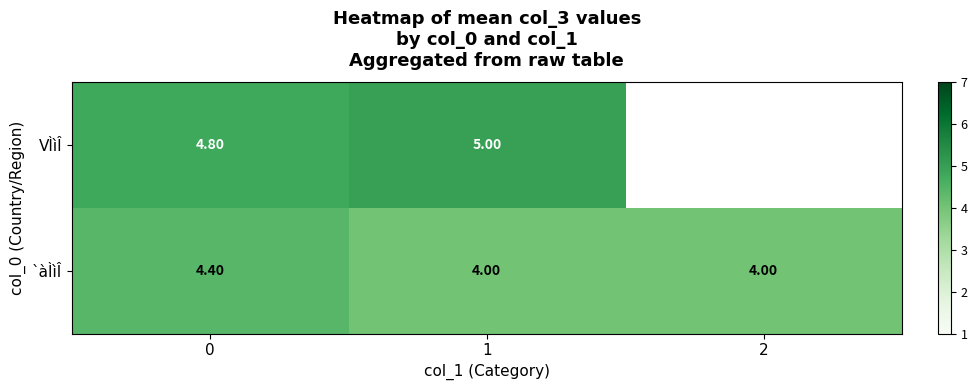

Is the value of VÌìÎ at 1 greater than the value of `àÌìÎ at 1?

Yes